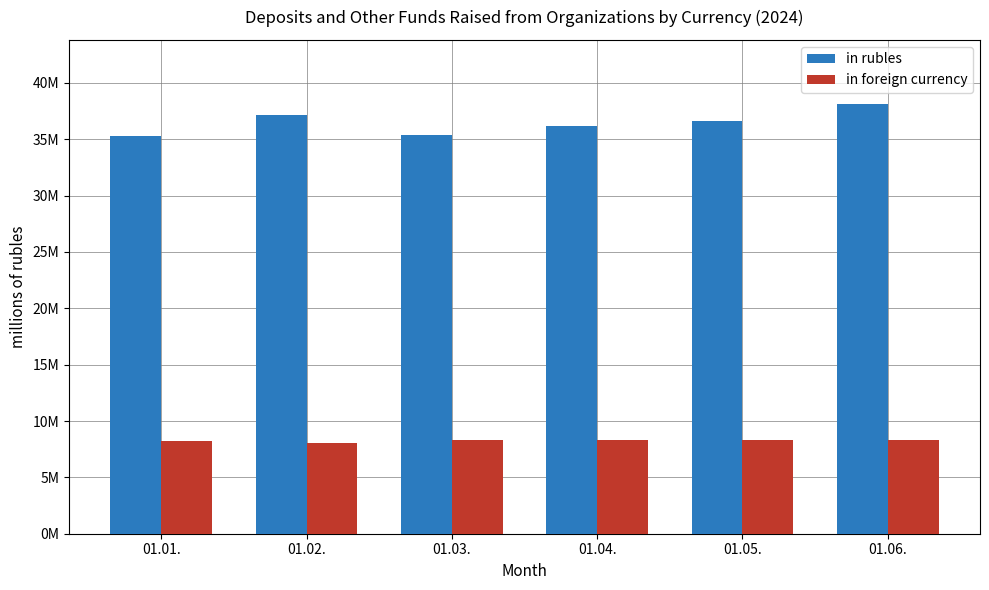

Reading left to right, list all the values displayed in this chart.

in rubles: 35262963.3	37169532.7	35335019.5	36195912.3	36612530.9	38101127.7
in foreign currency: 8198908.5	8032143.1	8296476.8	8346712.9	8355707.6	8283958.3